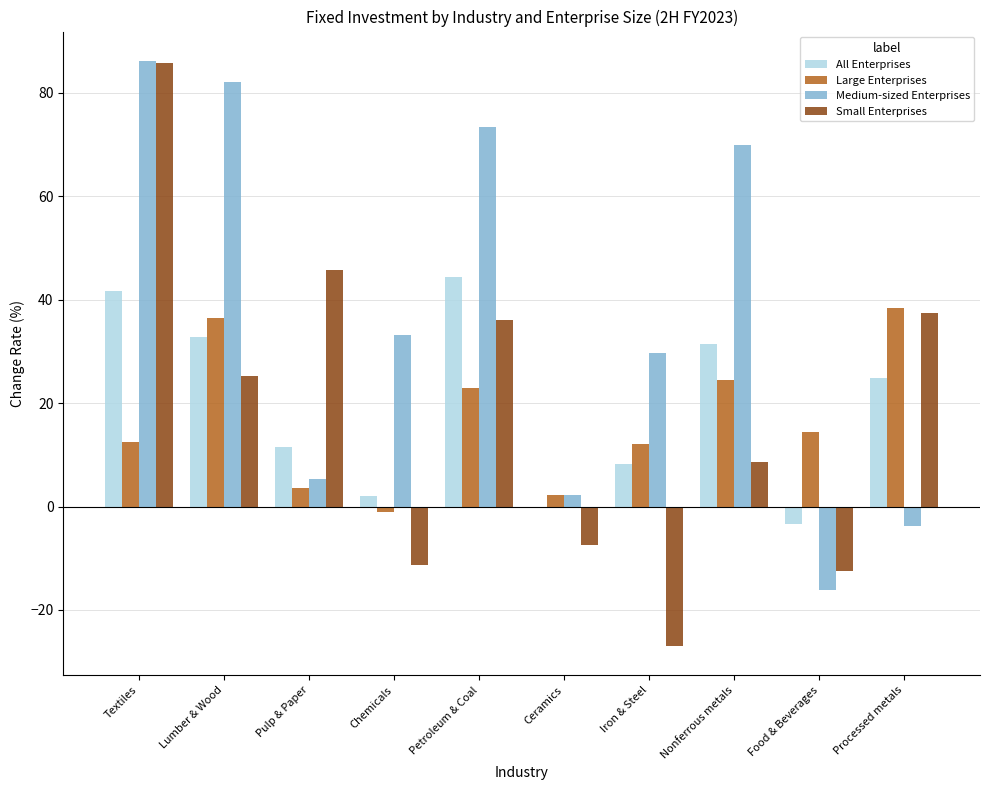

How many groups of bars are there?

10